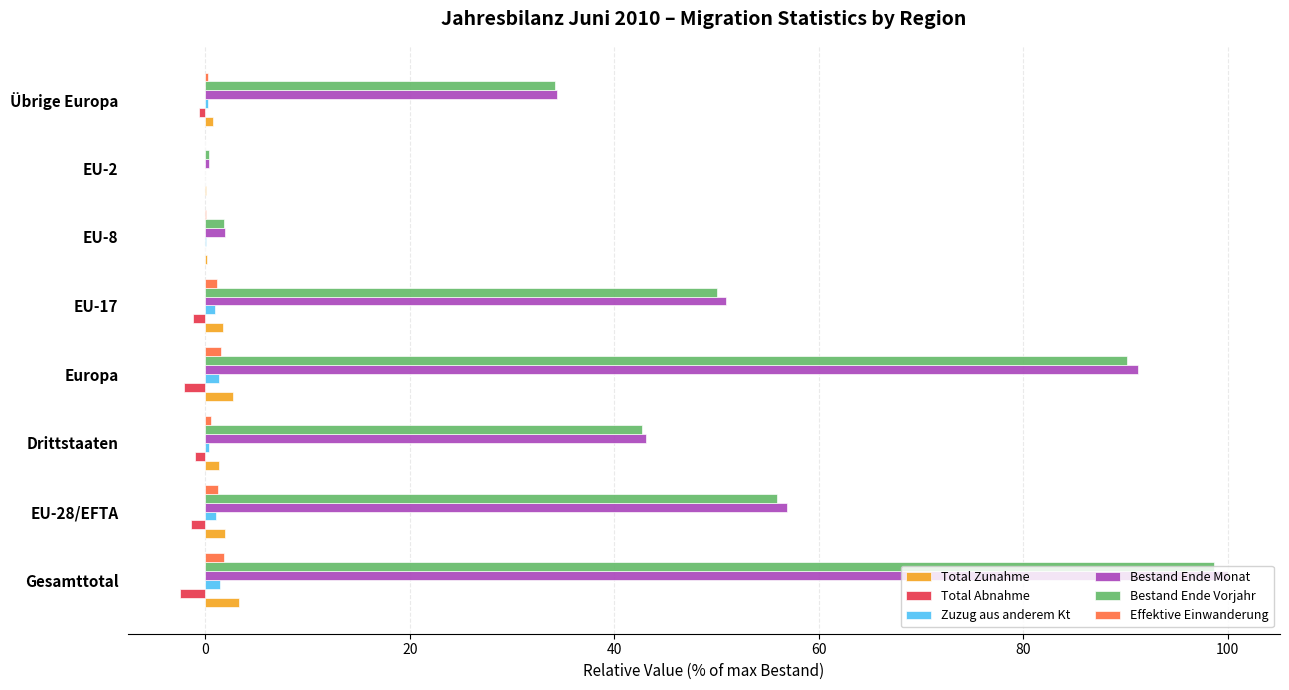

What is the maximum value shown in the chart?

100.0